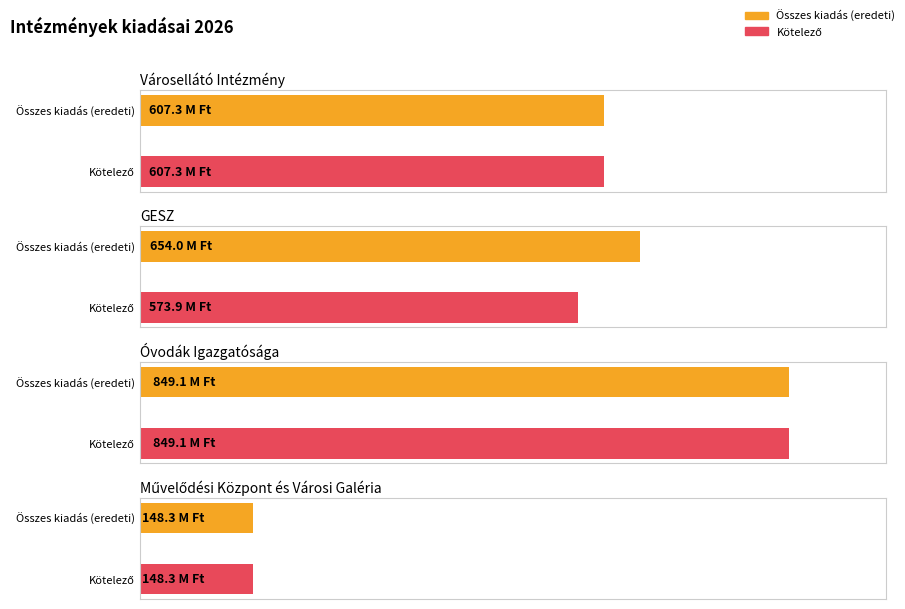

What is the sum of all Összes kiadás (eredeti) values?

2258695788